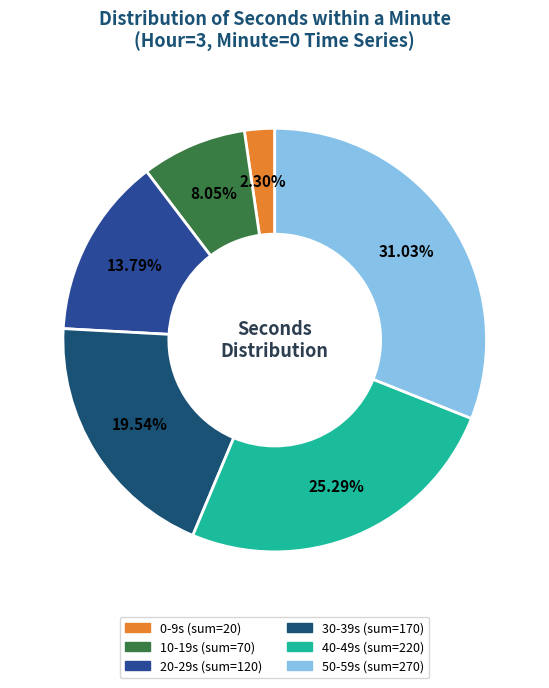

How many slices are in this pie chart?

6